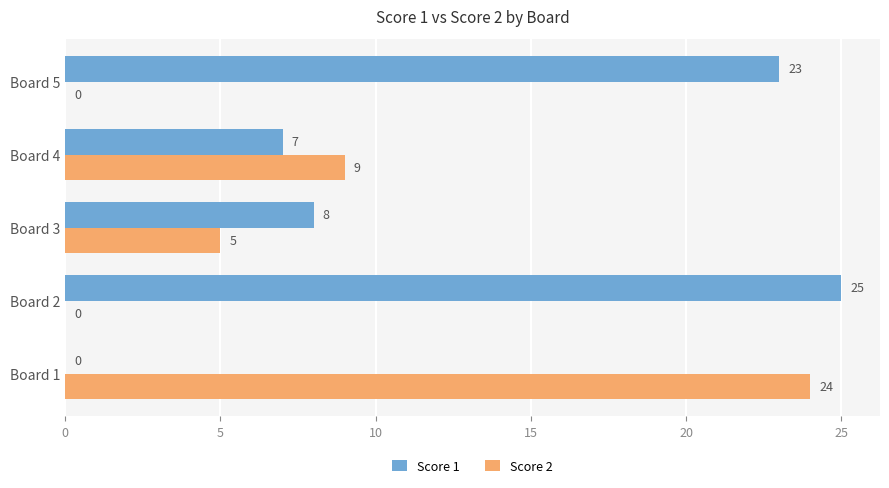

What are all the series names shown in the legend?

Score 1, Score 2